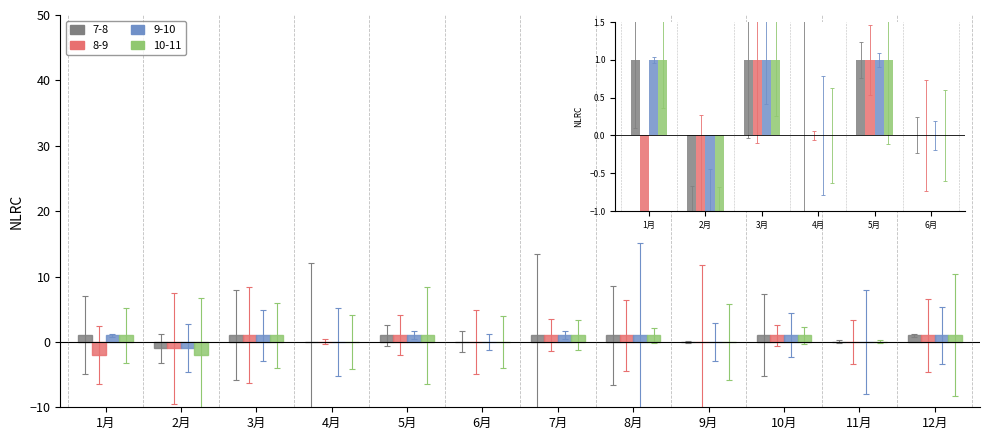

What is the label of the 11th bar from the right?

2月